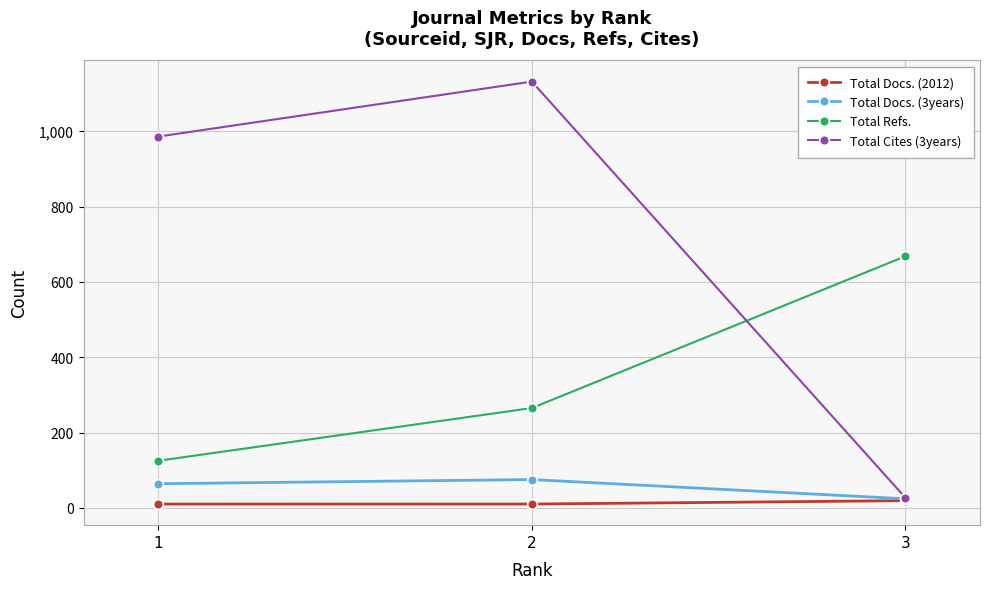

What is the smallest value displayed?

10